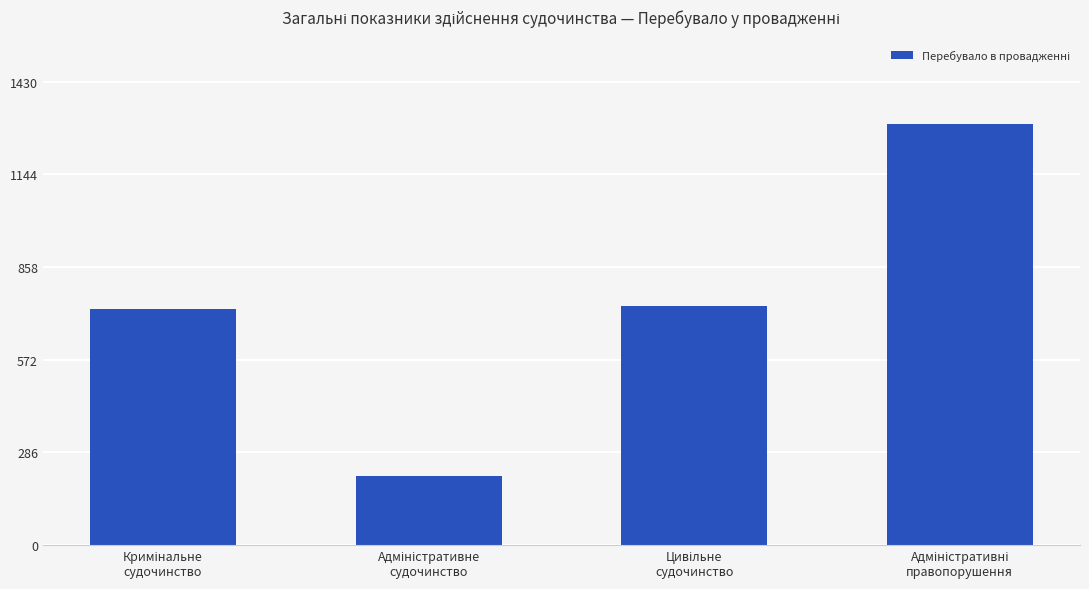

What is the maximum value shown in the chart?

1300